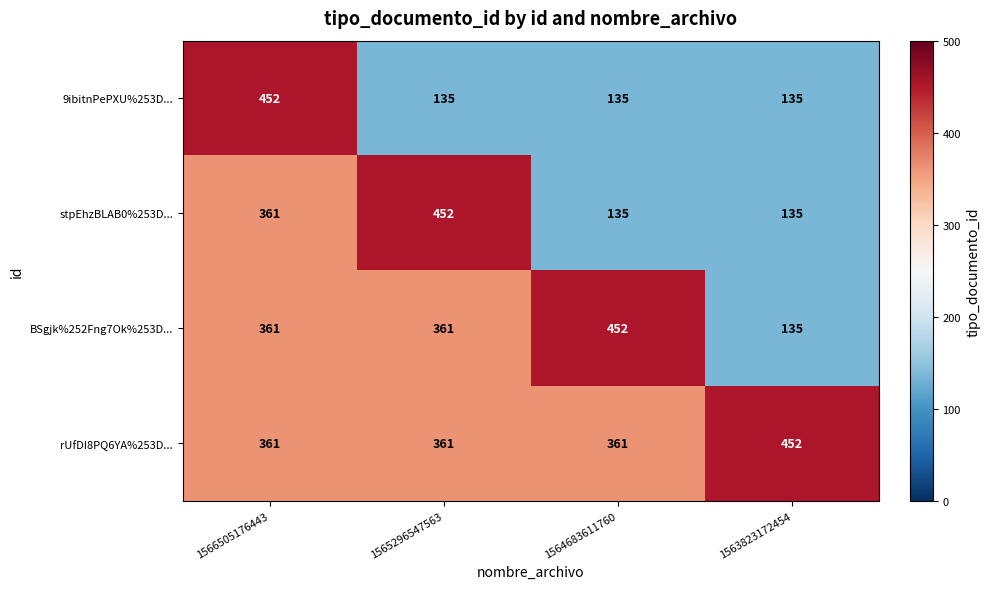

Read the rUfDI8PQ6YA%253D... value at 1563823172454.

452